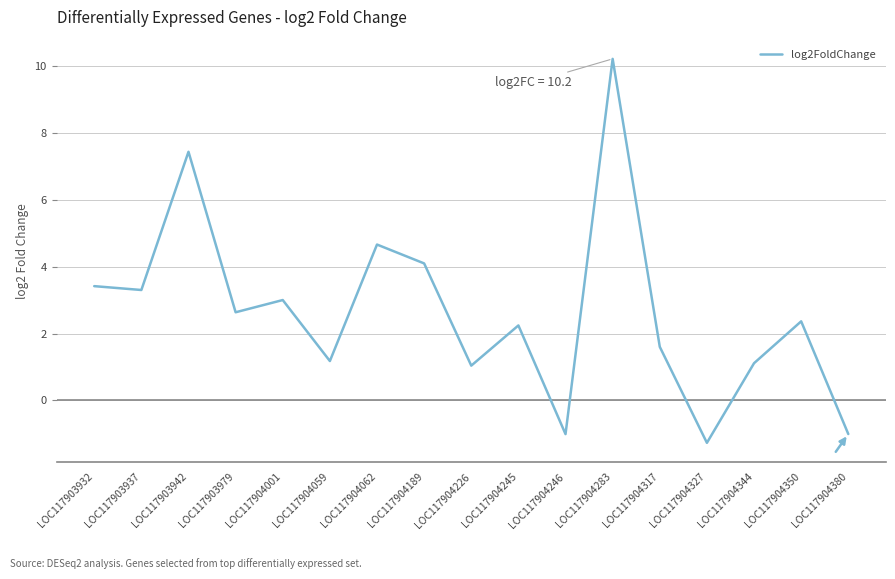

True or false: the data shows 2.1 at LOC117904317.

False